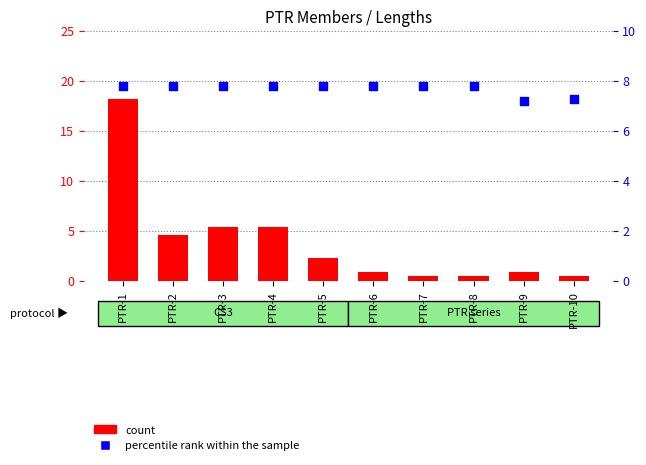

Is the value of count at PTR-7 greater than the value of percentile rank within the sample at PTR-7?

No